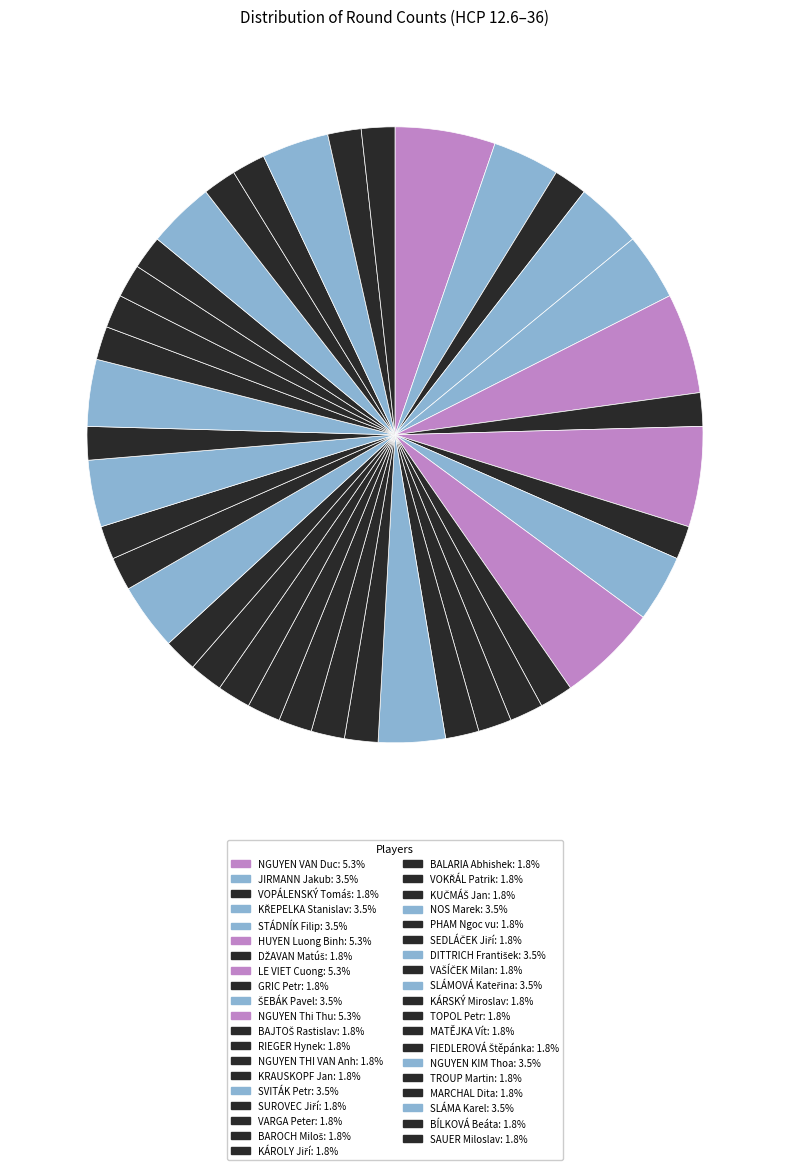

Is there a majority slice in this chart?

No